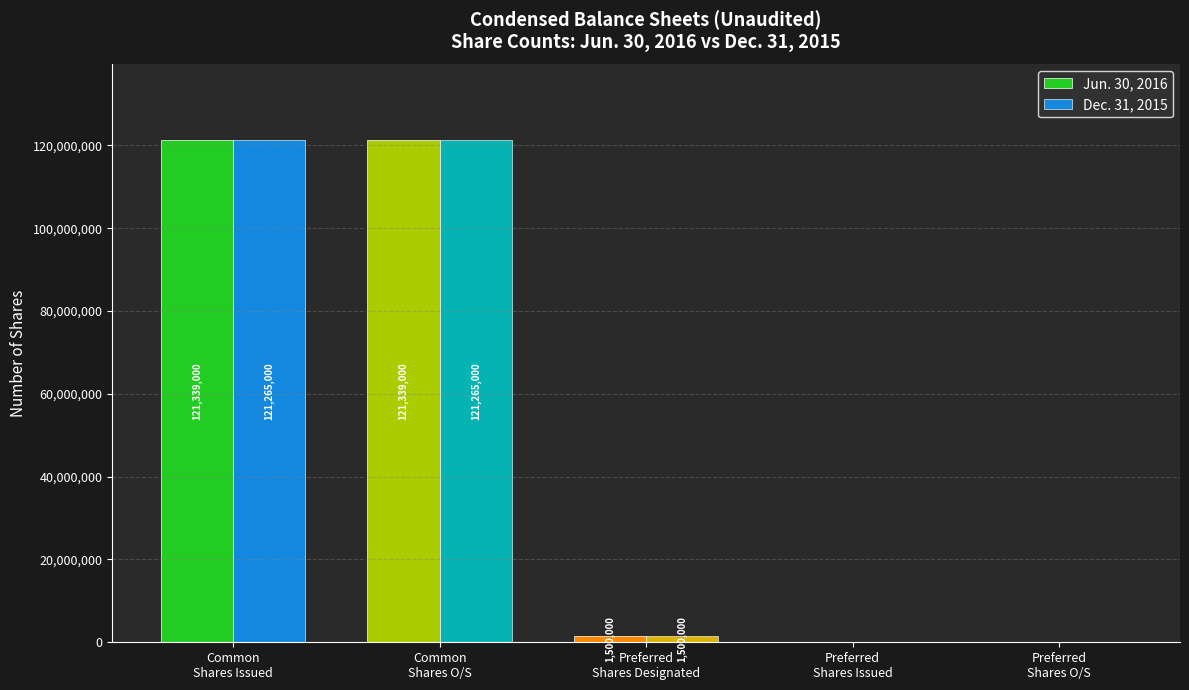

Which series has the largest total across all categories?

Jun. 30, 2016